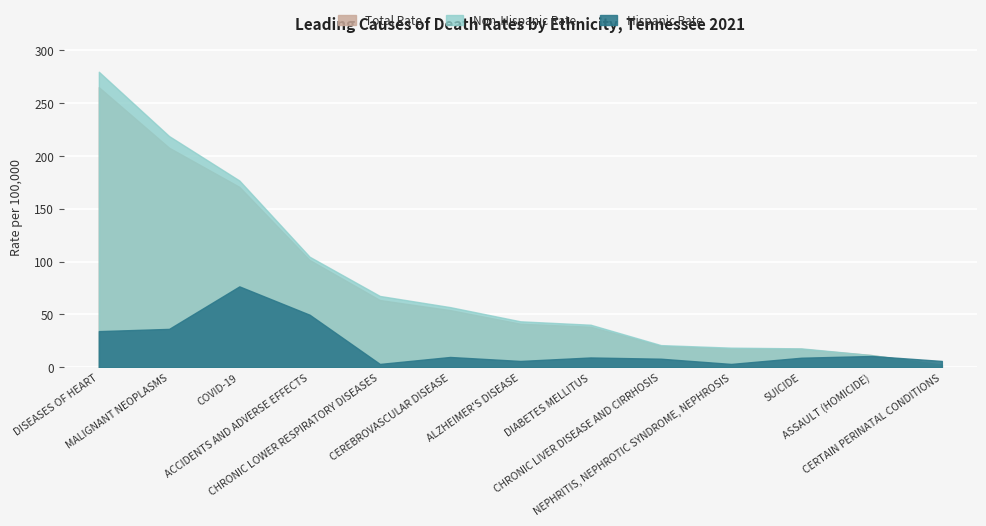

How many values in the Total Rate series are below 41?

6